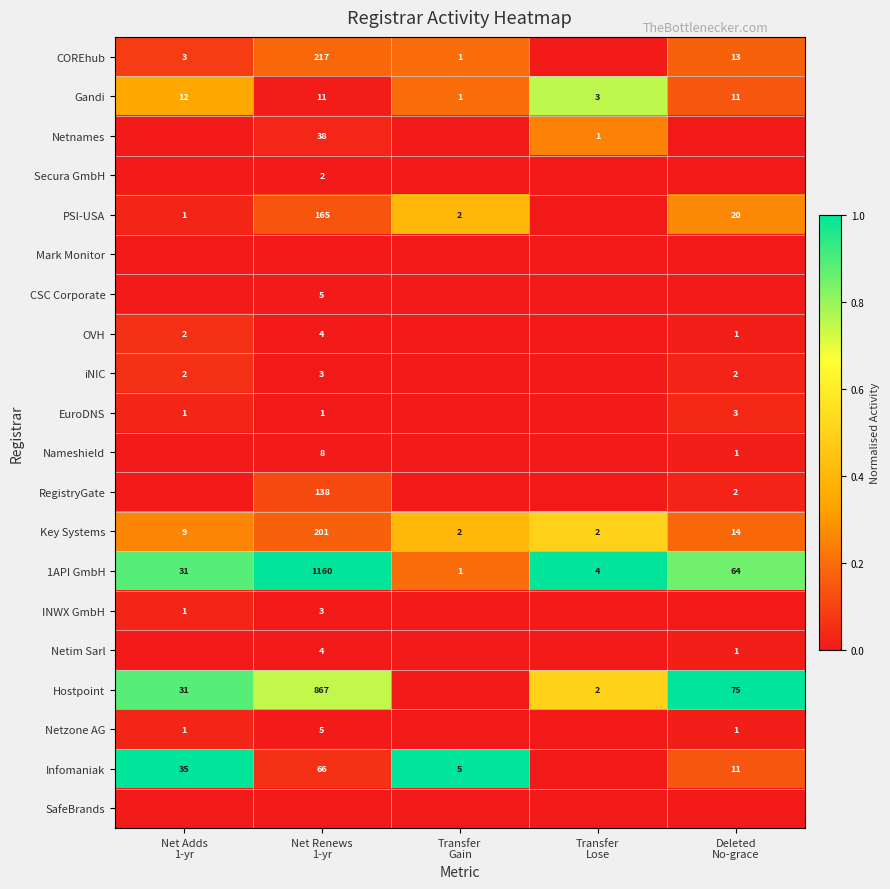

What is the average value of the Key Systems series?

46